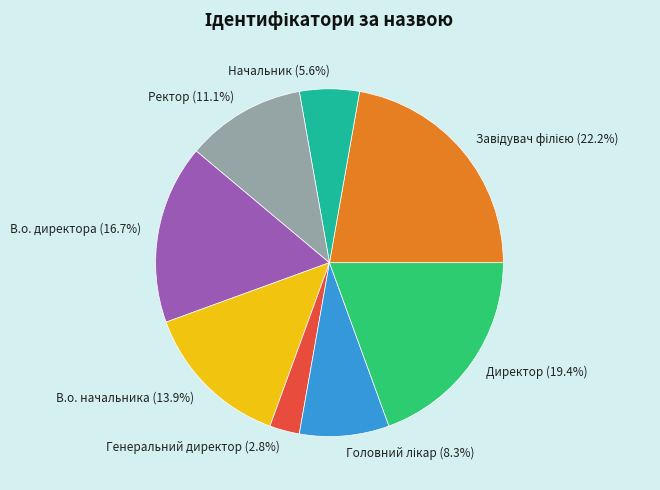

What percentage is NOT represented by Ректор?

88.9%